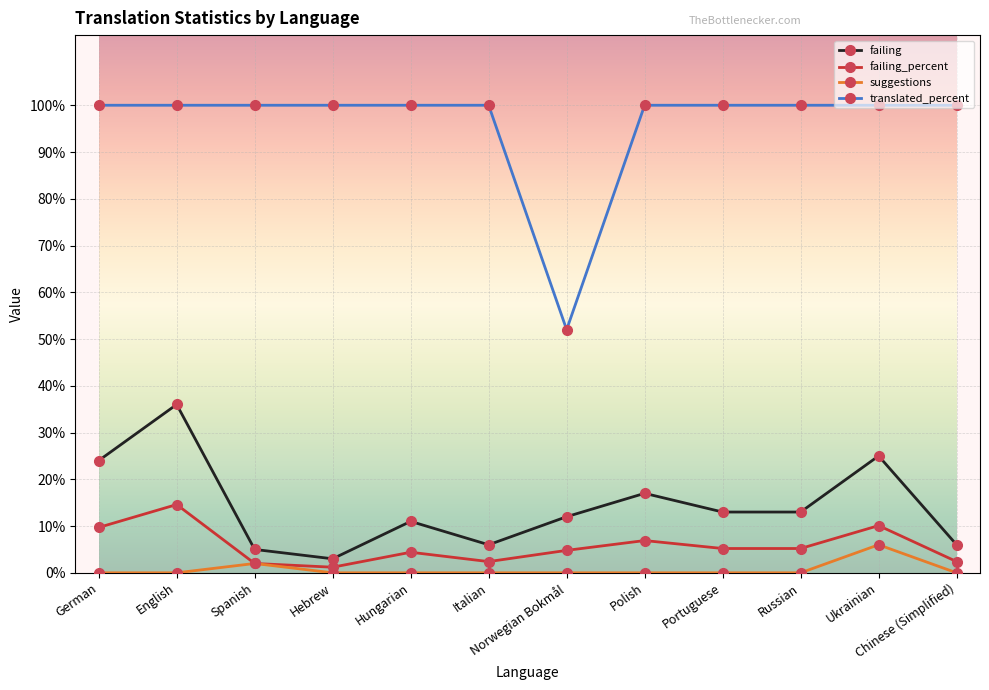

What is the greatest value displayed?

100.0